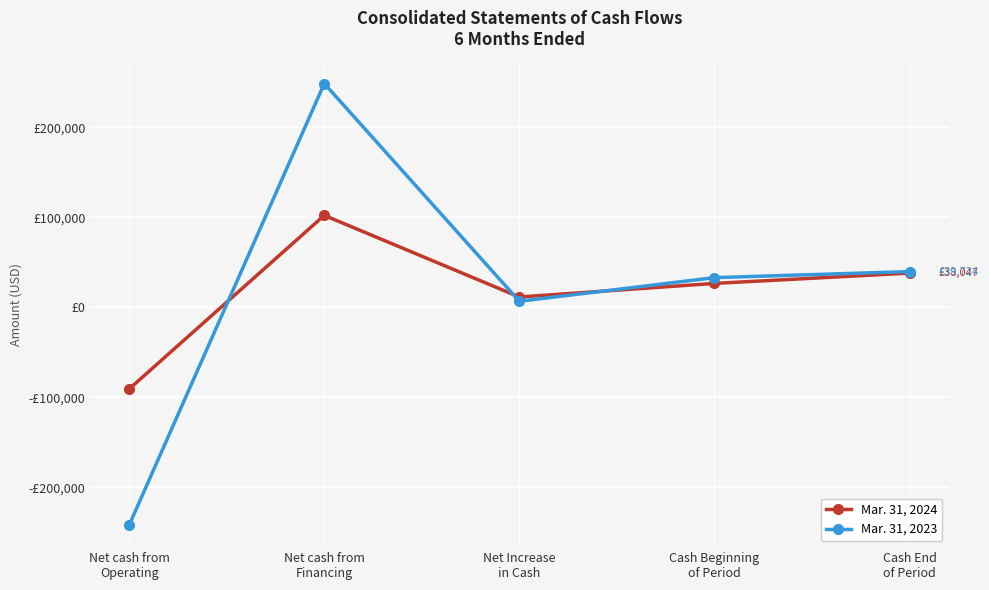

What are all the series names shown in the legend?

Mar. 31, 2024, Mar. 31, 2023